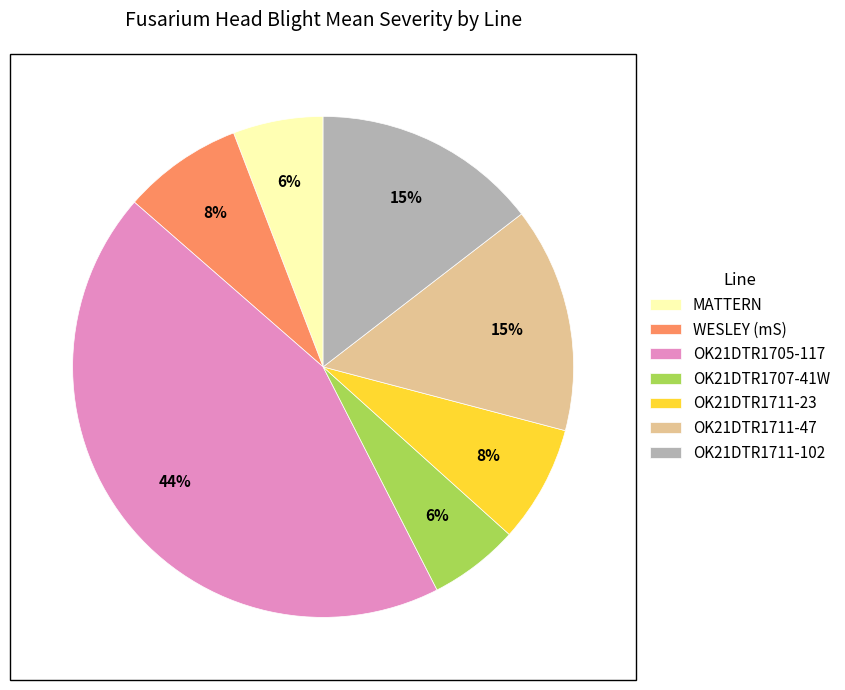

Which category has the biggest portion of the pie?

OK21DTR1705-117